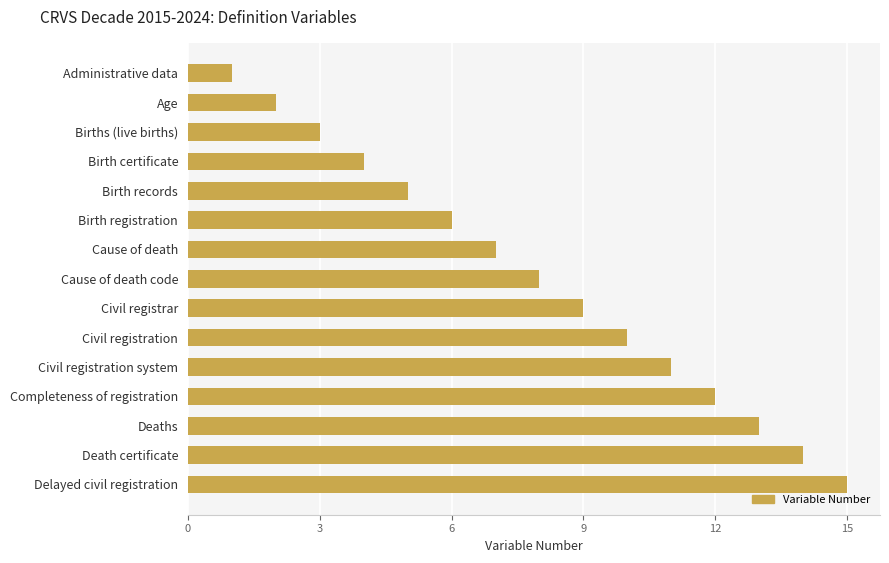

What value does the data have at Cause of death code?

8